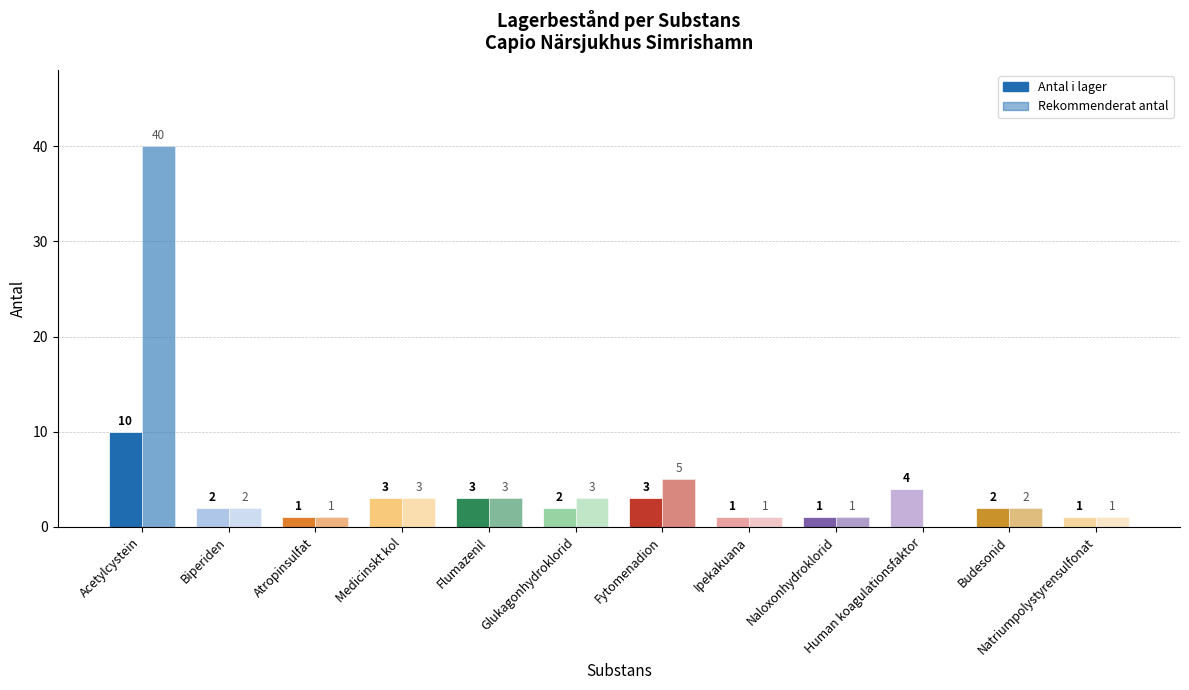

Are the bars horizontal?

No